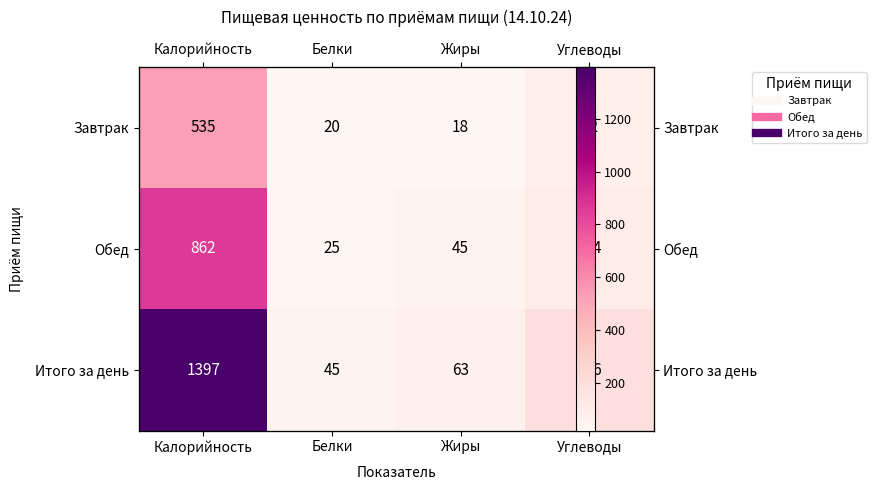

What is the difference between the second highest and minimum values in the Завтрак series?

64